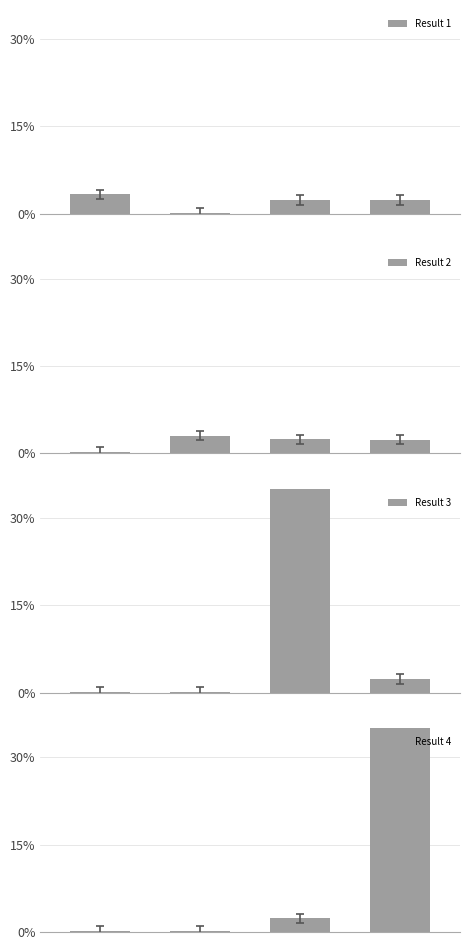

What are all the series names shown in the legend?

Result 1, Result 2, Result 3, Result 4